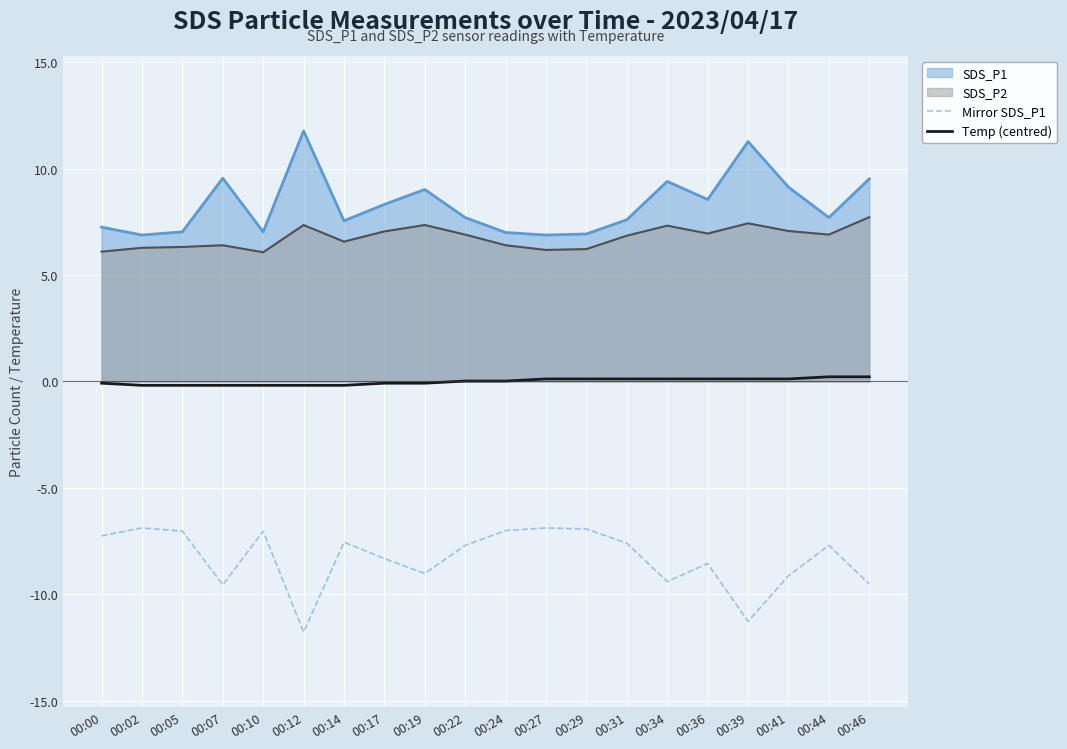

What is the highest value of the Temp (centred) series?

0.2